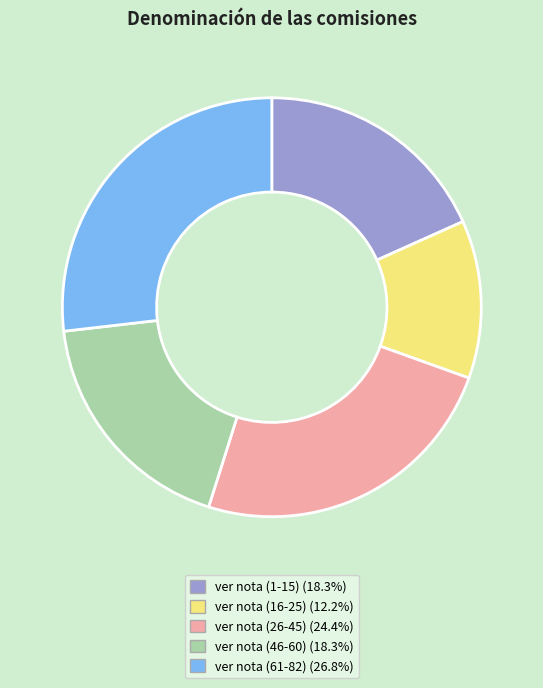

What is the ratio of the value at ver nota (1-15) to the value at ver nota (16-25)?

1.5